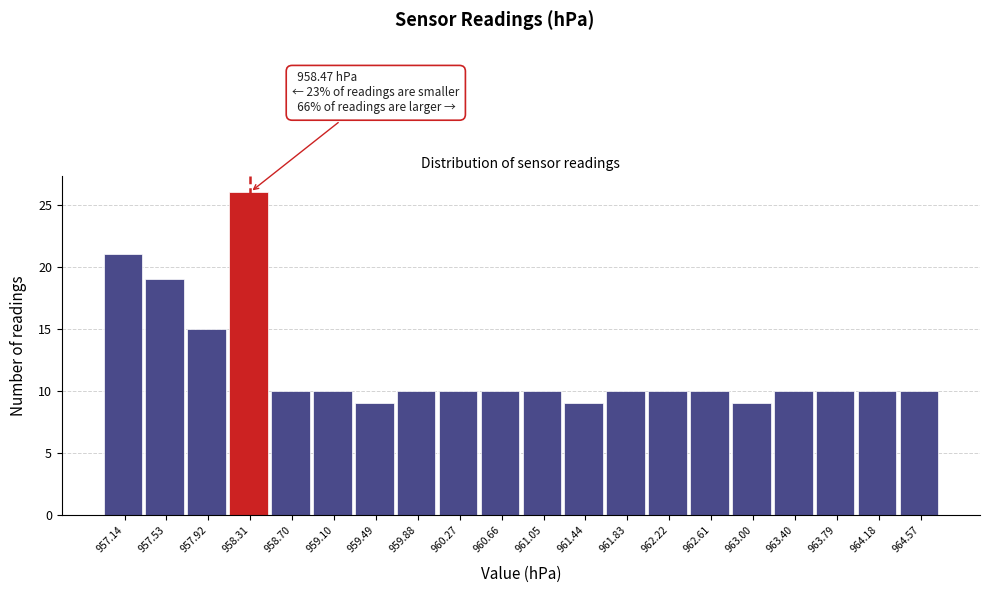

Reading left to right, what are all the values shown in this chart?

21	19	15	26	10	10	9	10	10	10	10	9	10	10	10	9	10	10	10	10